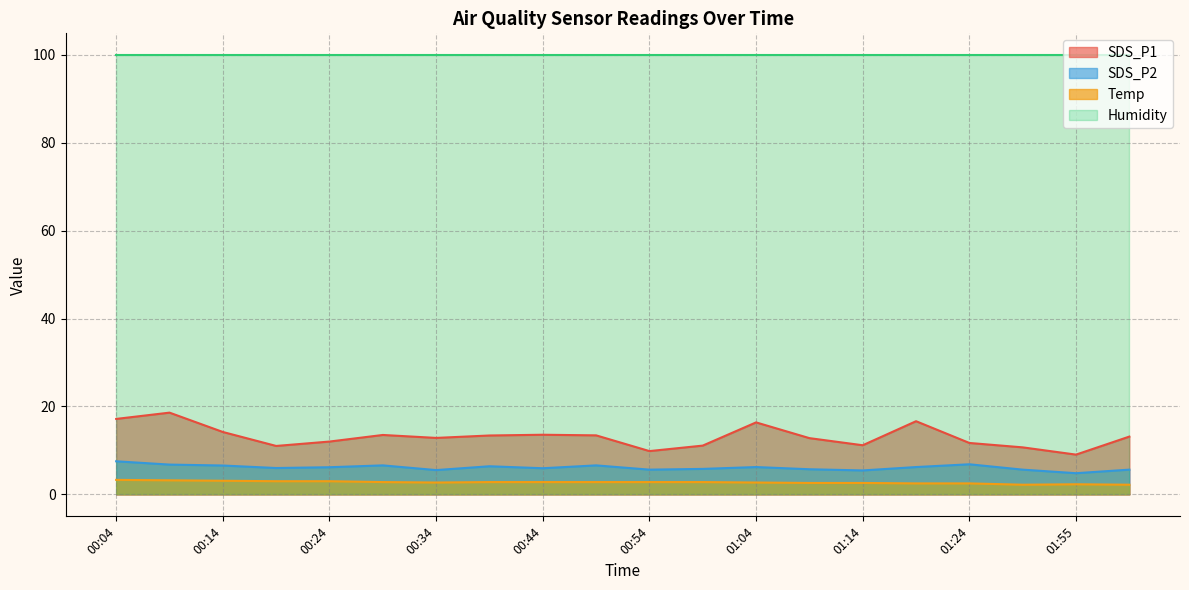

What is the maximum value shown in the chart?

99.9